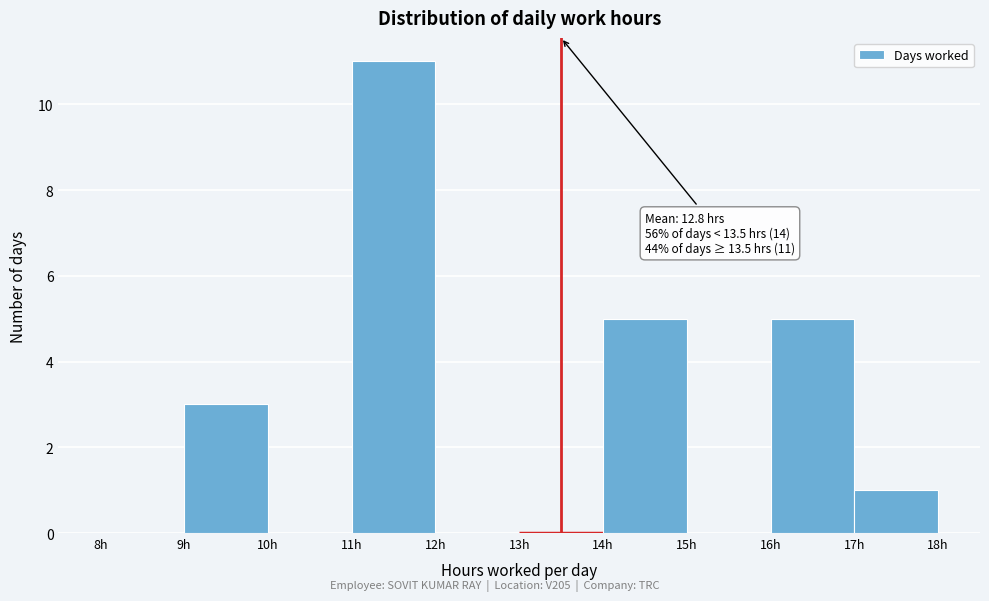

Which range on the x-axis has the tallest bar?

11 to 12